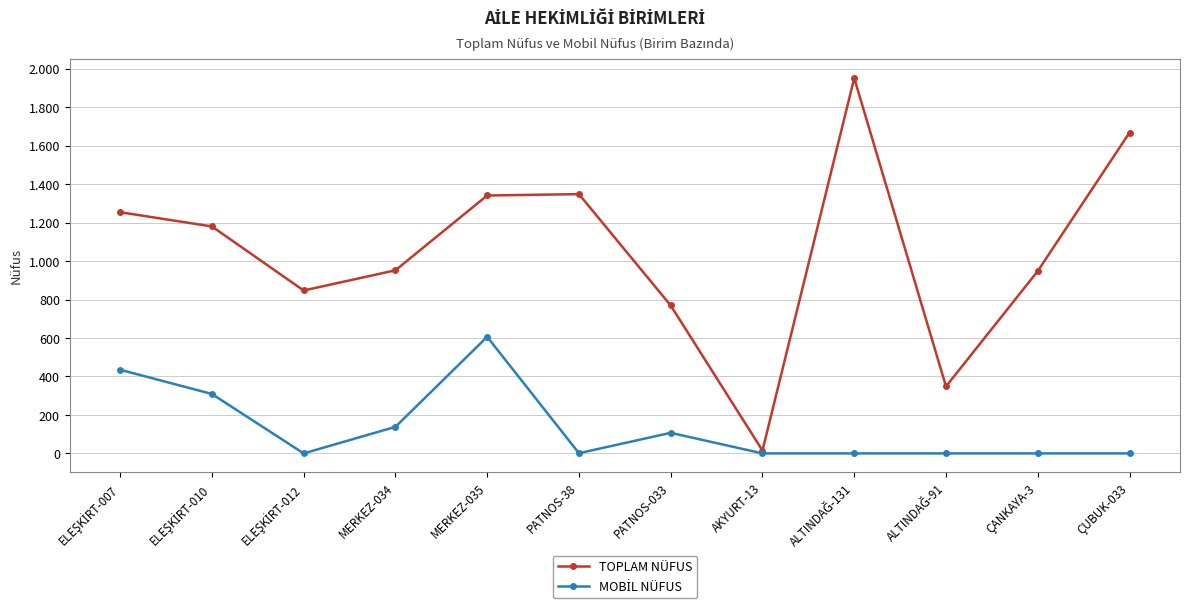

Is this an area chart (filled region under the line)?

No